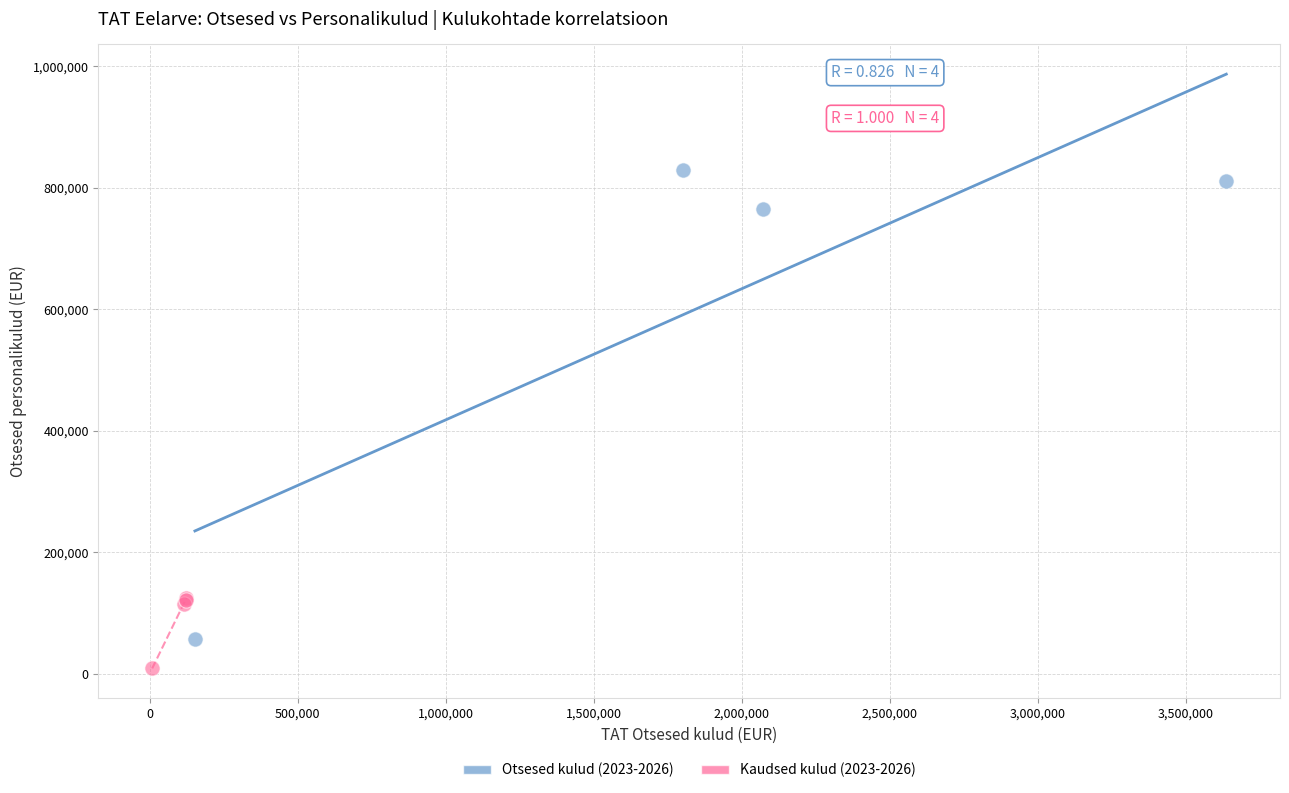

Which series reaches the maximum Y coordinate?

Otsesed kulud (2023-2026)